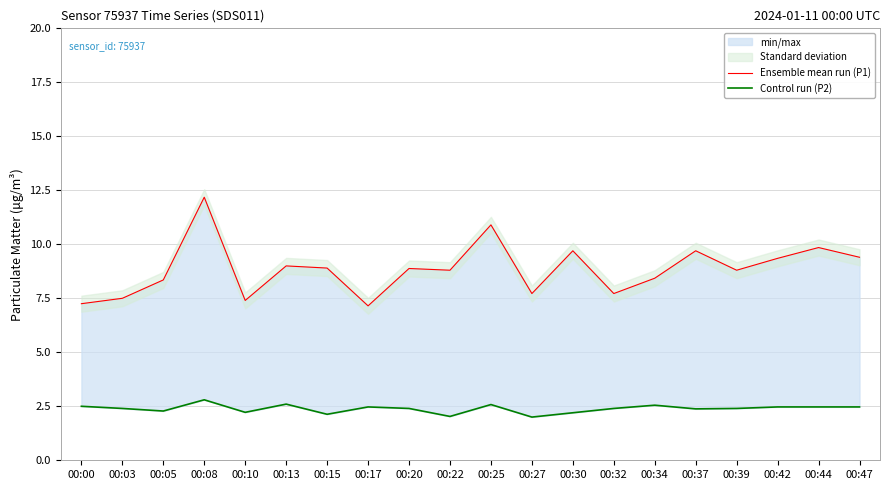

How many data points does each series have?

20